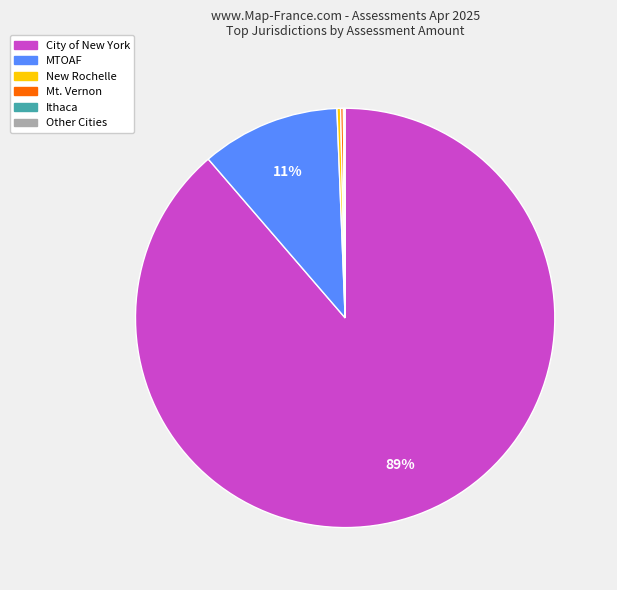

To the nearest percent, what is the difference between the largest and smallest slice percentages?

89%